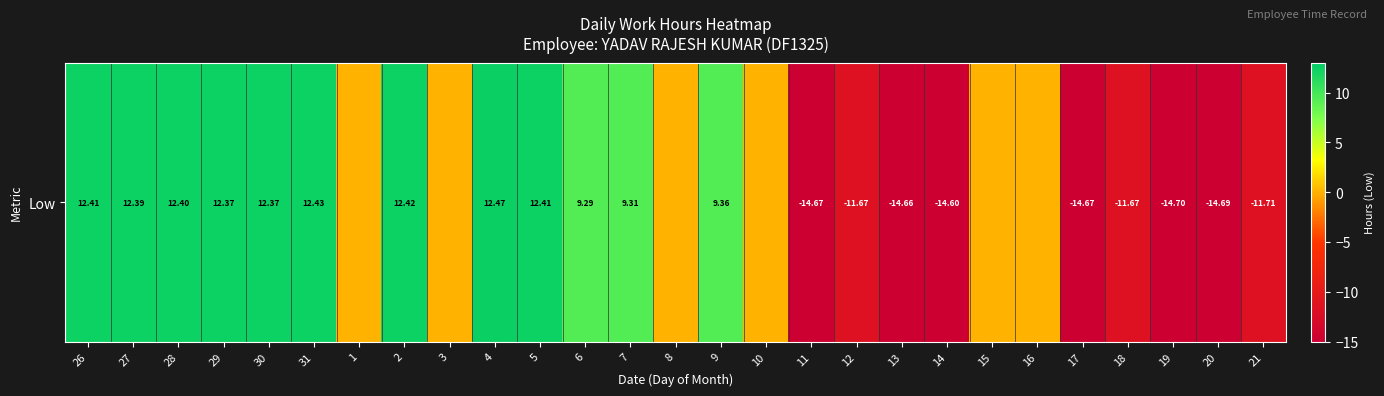

What is the change in value from 28 to 12?

-24.1